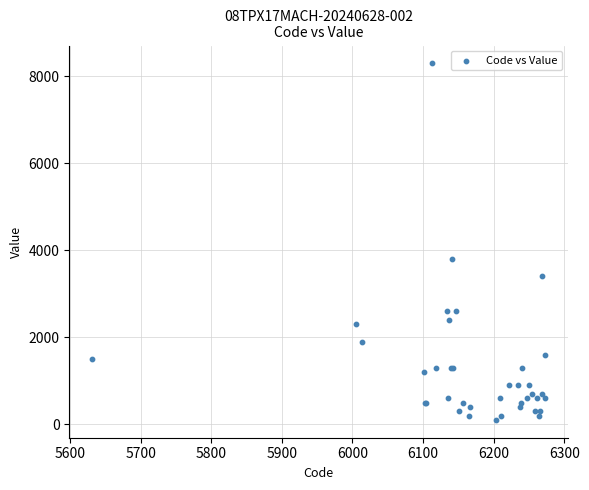

What Y value in the scatter plot is closest to 4200?

3800